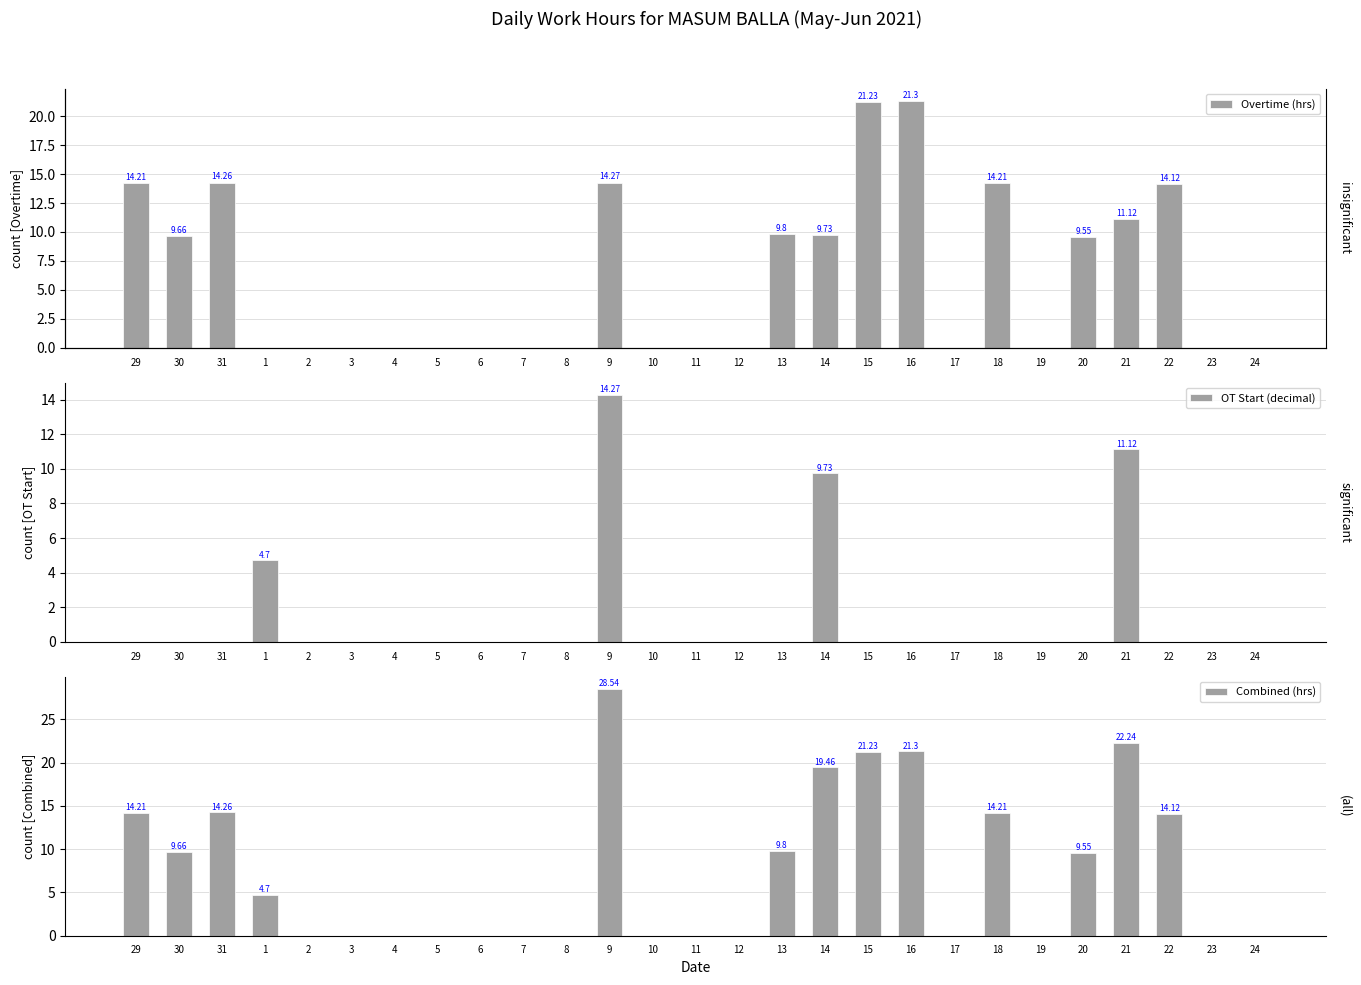

Reading right to left, extract all data points from this chart.

Overtime (hrs): 0.0	0.0	14.1	11.1	9.6	0.0	14.2	0.0	21.3	21.2	9.7	9.8	0.0	0.0	0.0	14.3	0.0	0.0	0.0	0.0	0.0	0.0	0.0	0.0	14.3	9.7	14.2
OT Start (decimal): 0.0	0.0	0.0	11.1	0.0	0.0	0.0	0.0	0.0	0.0	9.7	0.0	0.0	0.0	0.0	14.3	0.0	0.0	0.0	0.0	0.0	0.0	0.0	4.7	0.0	0.0	0.0
Combined (hrs): 0.0	0.0	14.1	22.2	9.6	0.0	14.2	0.0	21.3	21.2	19.5	9.8	0.0	0.0	0.0	28.5	0.0	0.0	0.0	0.0	0.0	0.0	0.0	4.7	14.3	9.7	14.2